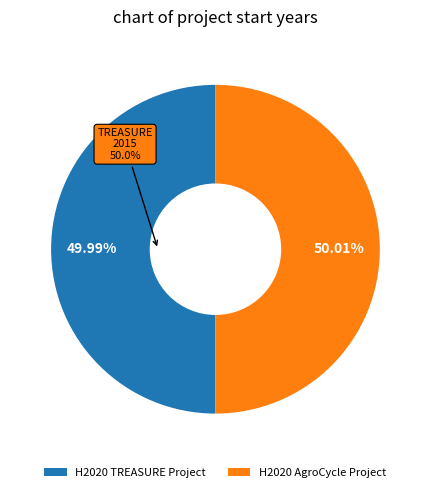

Which category has the smallest portion of the pie?

H2020 TREASURE Project